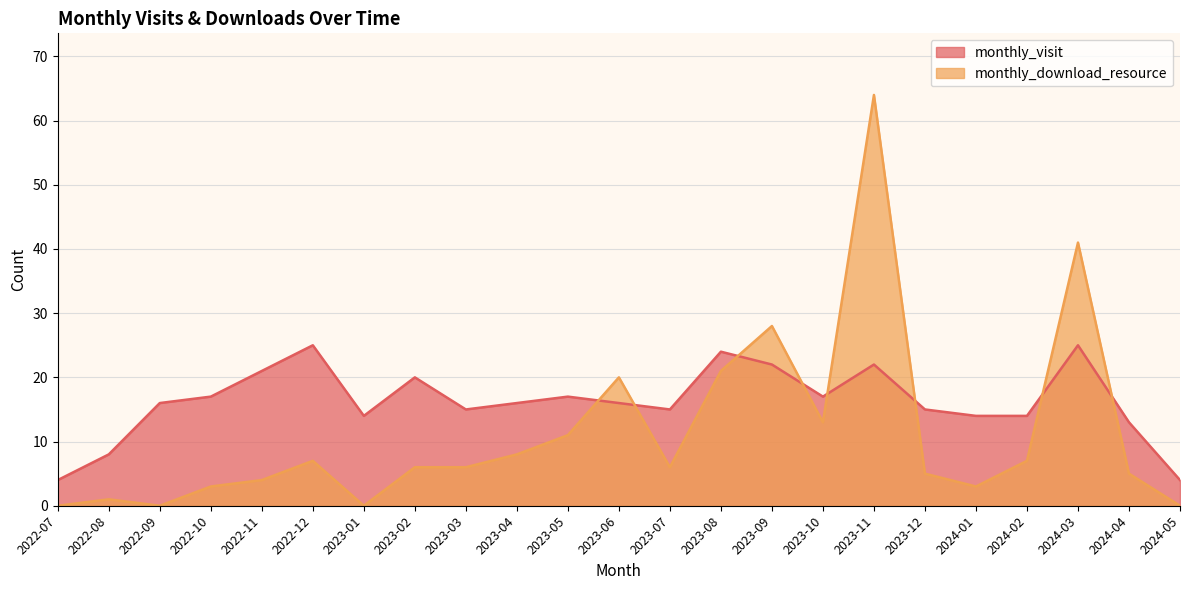

True or false: monthly_visit and monthly_download_resource intersect in this chart.

True